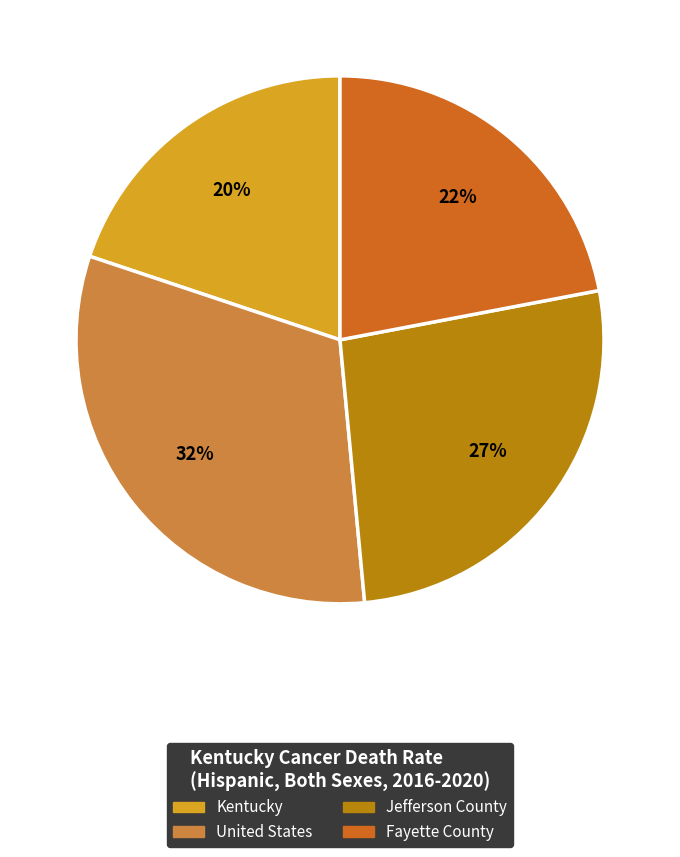

True or false: United States accounts for 19% of the total.

False